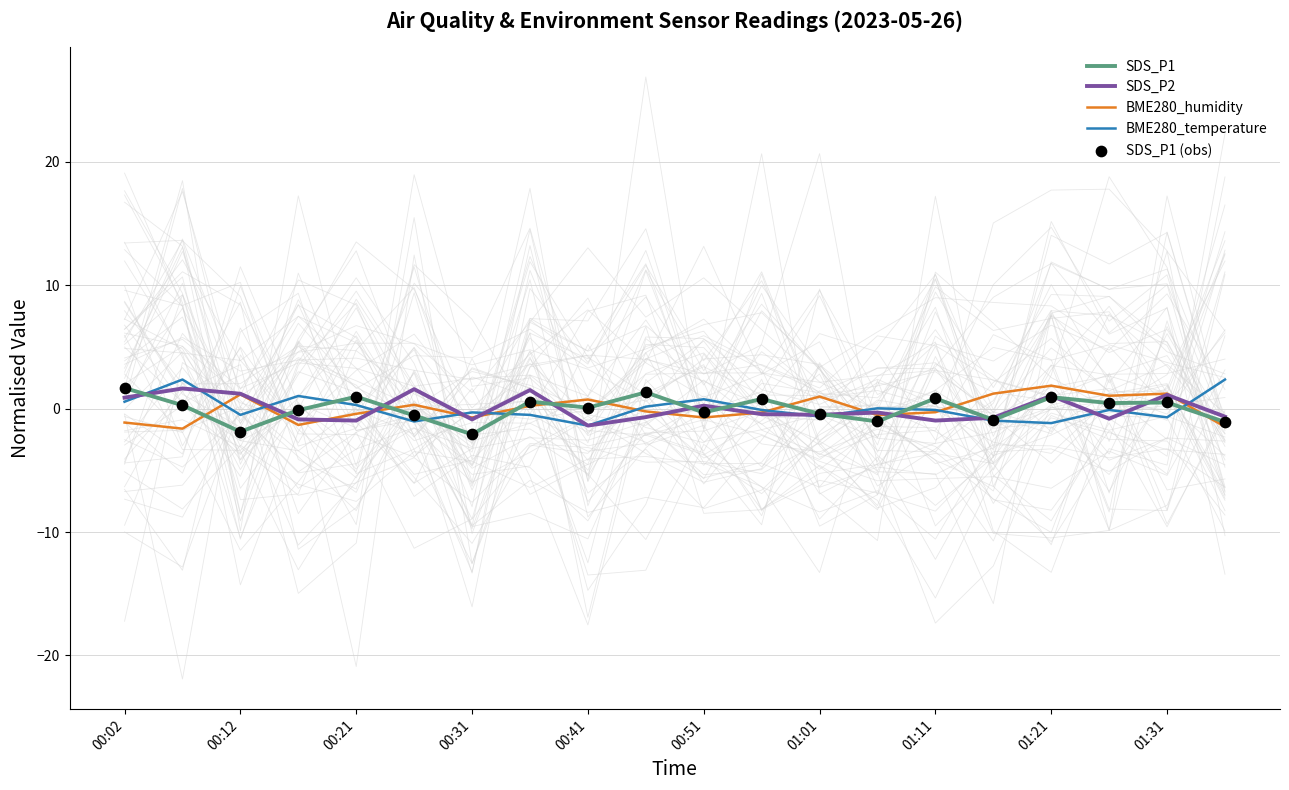

What are all the series names shown in the legend?

SDS_P1, SDS_P2, BME280_humidity, BME280_temperature, SDS_P1 (obs)